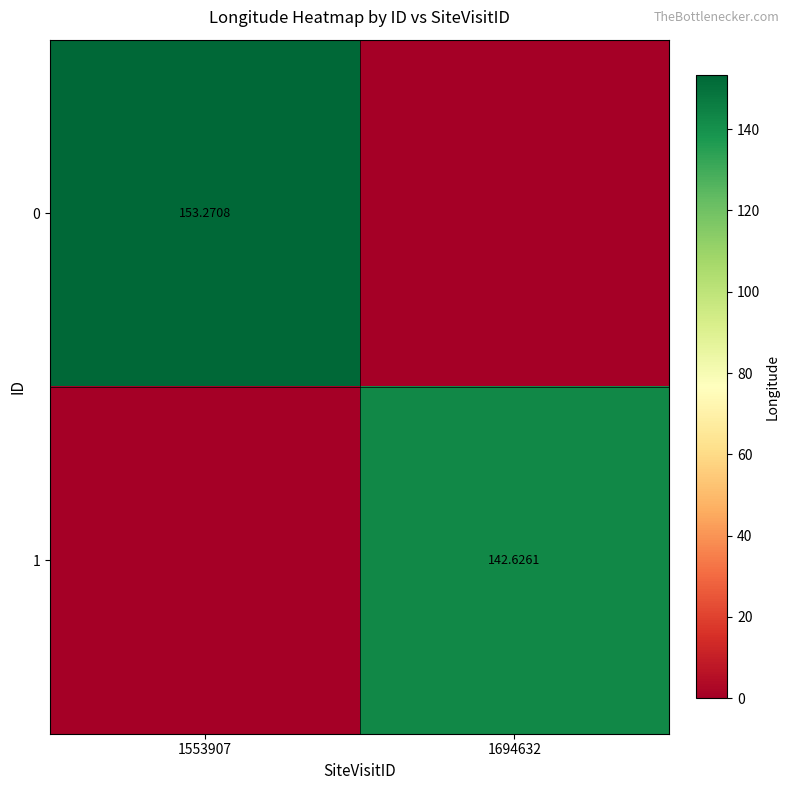

Where does the 1 series first go above 142?

1694632